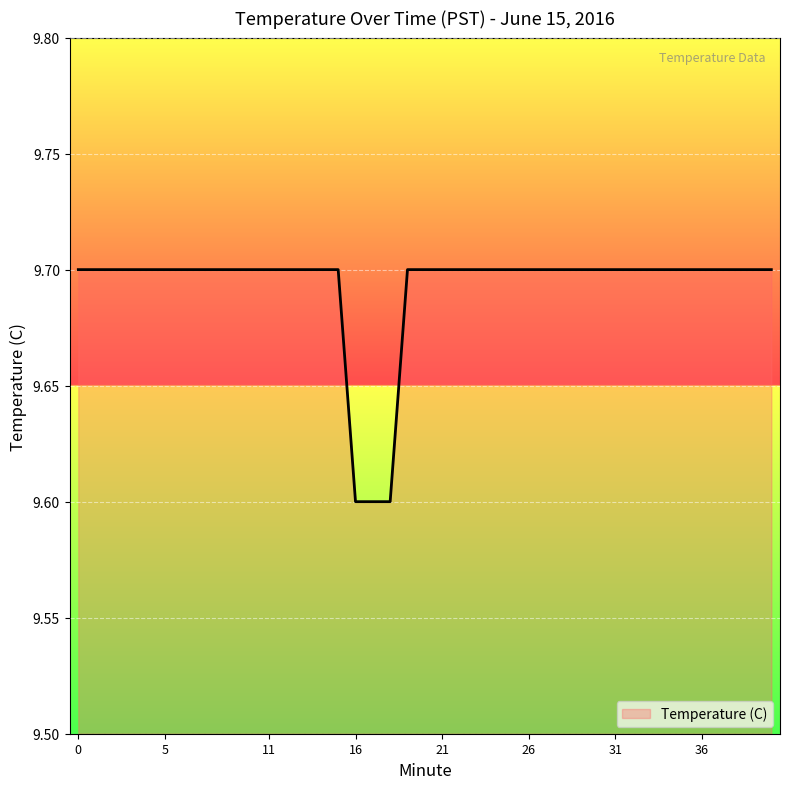

What is the minimum value shown in the chart?

9.6